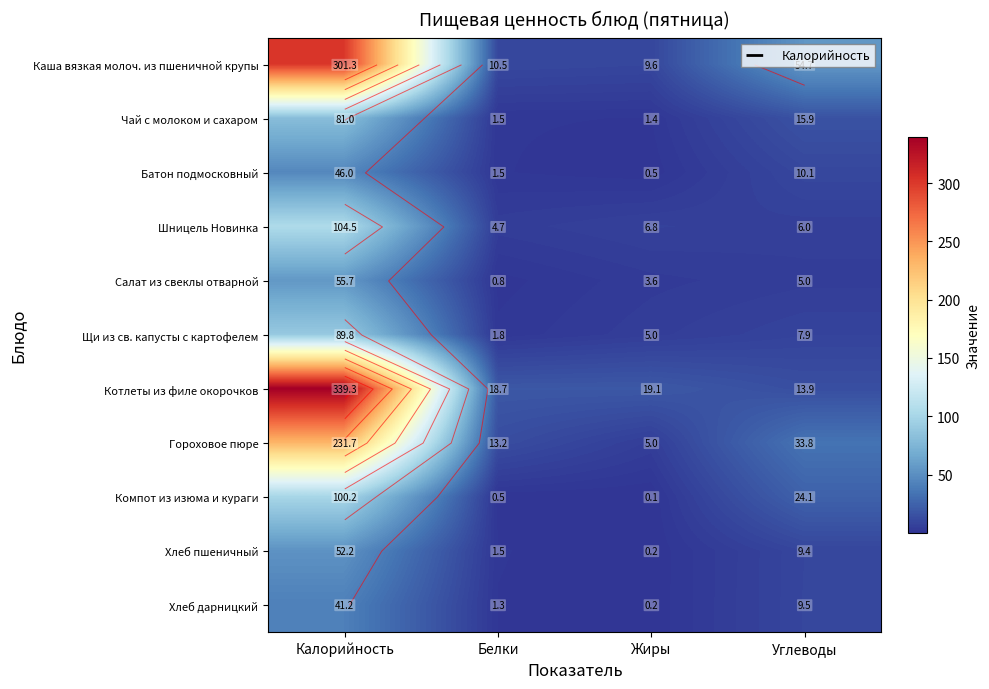

What is the difference between the maximum and minimum values in the Салат из свеклы отварной series?

54.8